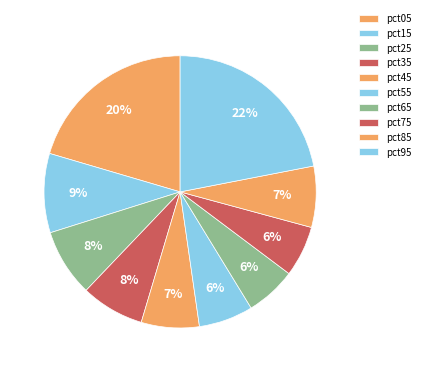

To the nearest percent, what is the difference between the largest and smallest slice percentages?

16%